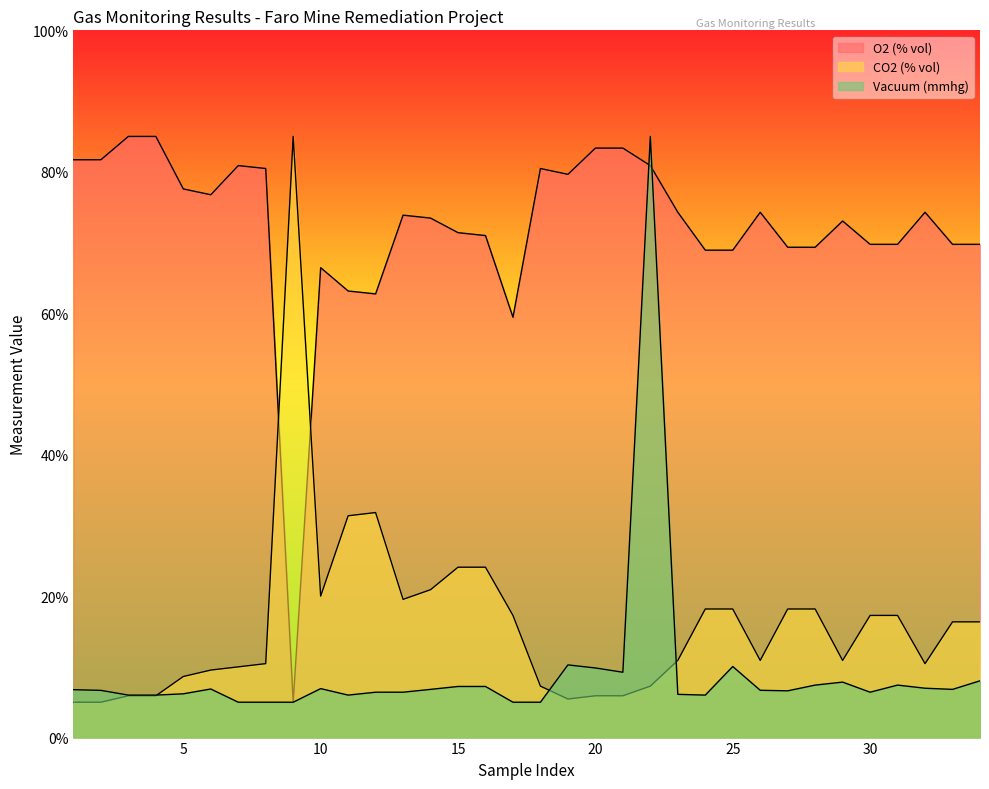

The value of CO2 (% vol) at 12 is 31.8. True or false?

True